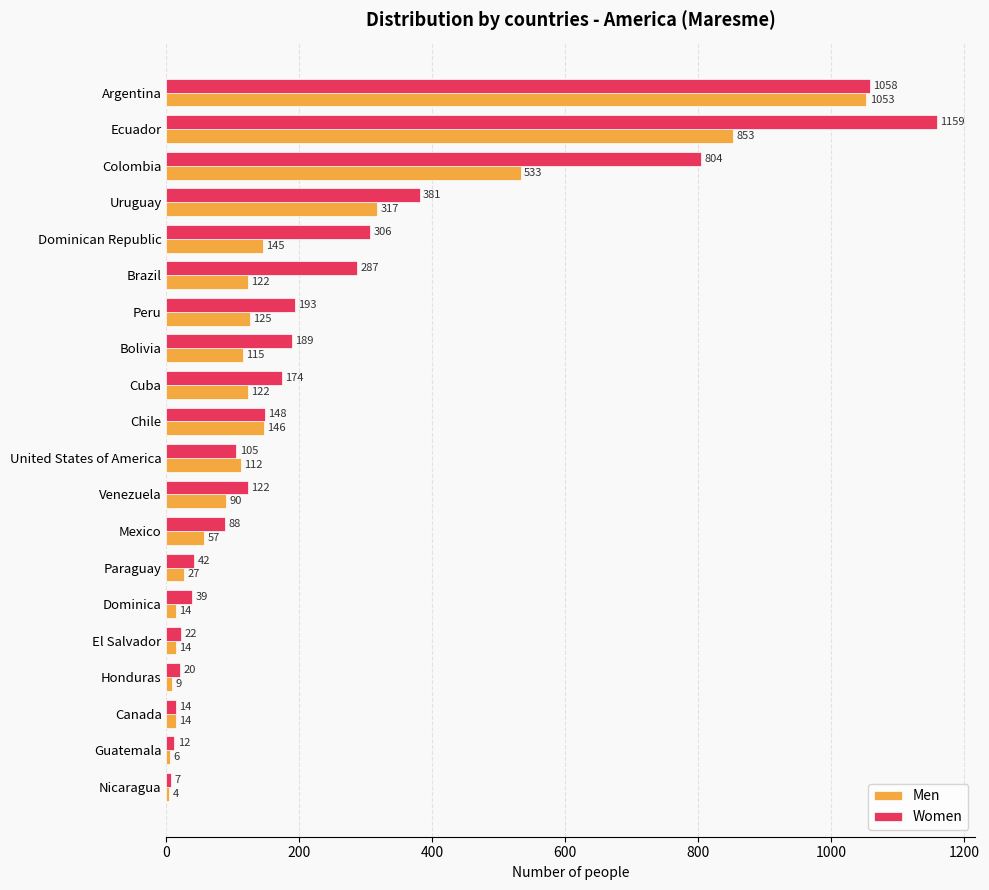

Is the value of Men at Ecuador greater than the value of Women at Nicaragua?

Yes